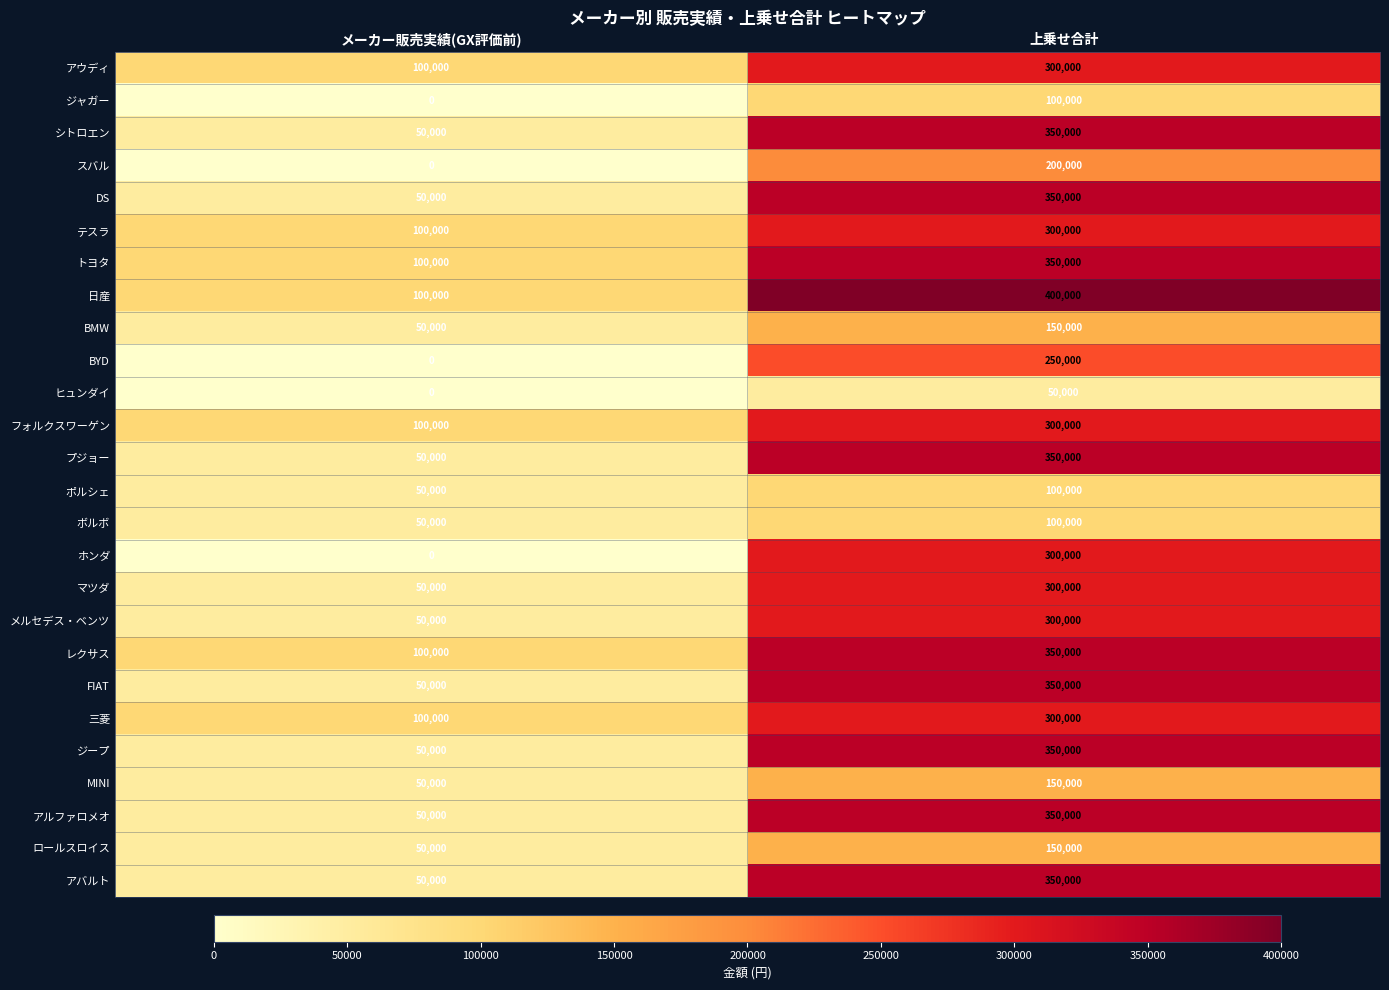

Which series has the largest total across all categories?

日産